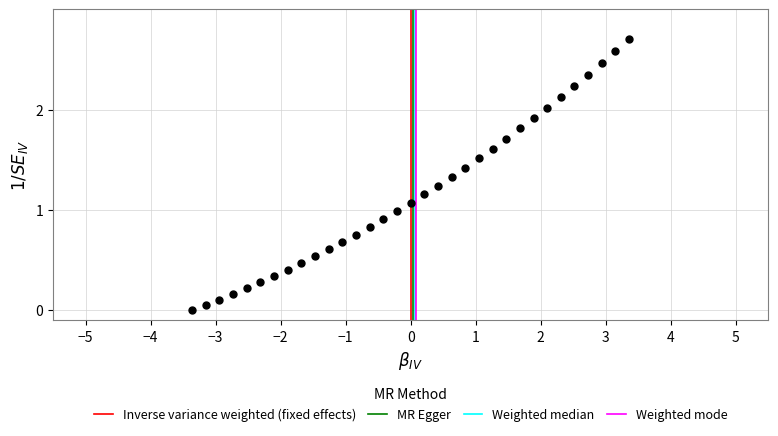

What is the range of Y values (max minus min)?

2.7